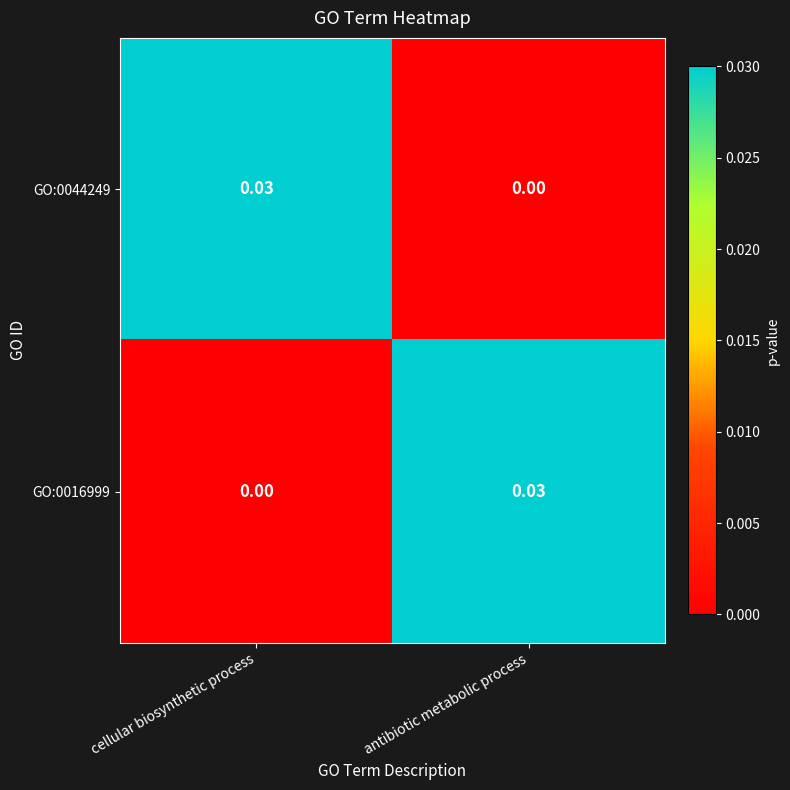

Where is GO:0044249 nearest to the value 0?

antibiotic metabolic process